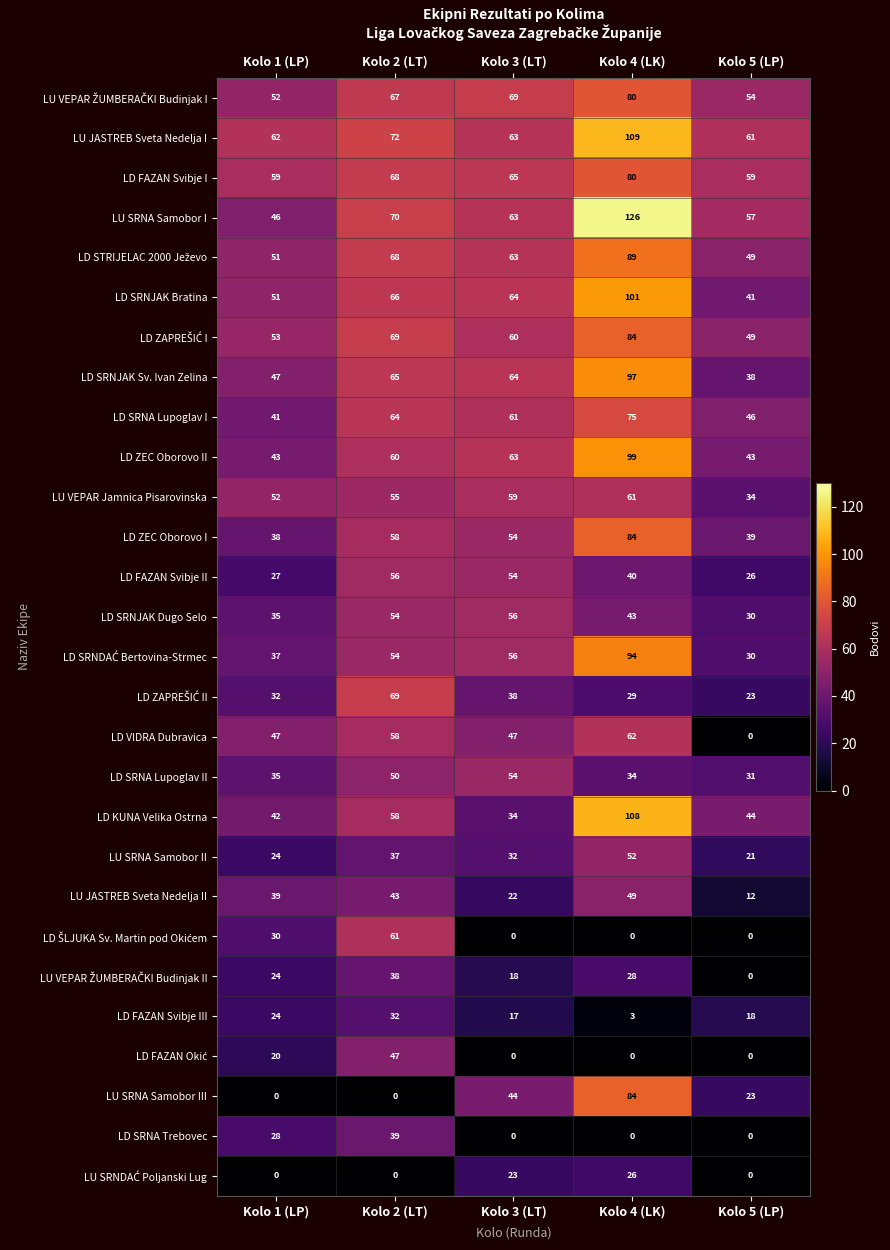

At how many categories does at least one series exceed 65?

3